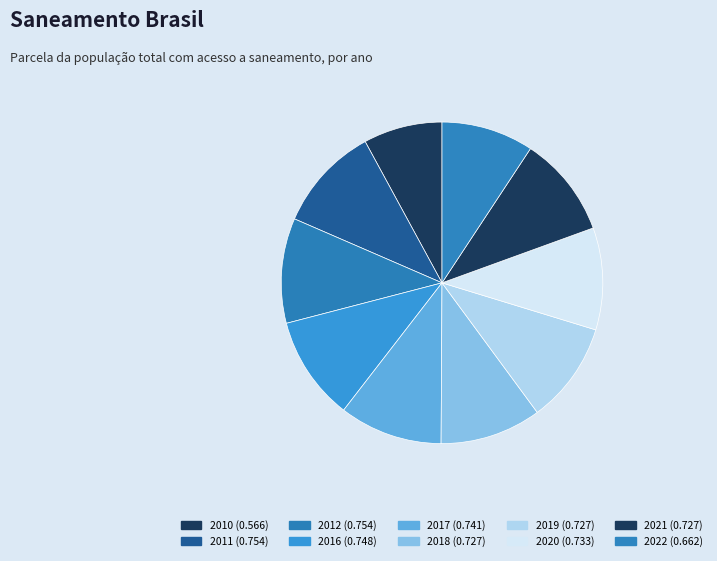

Does any single category account for the majority?

No